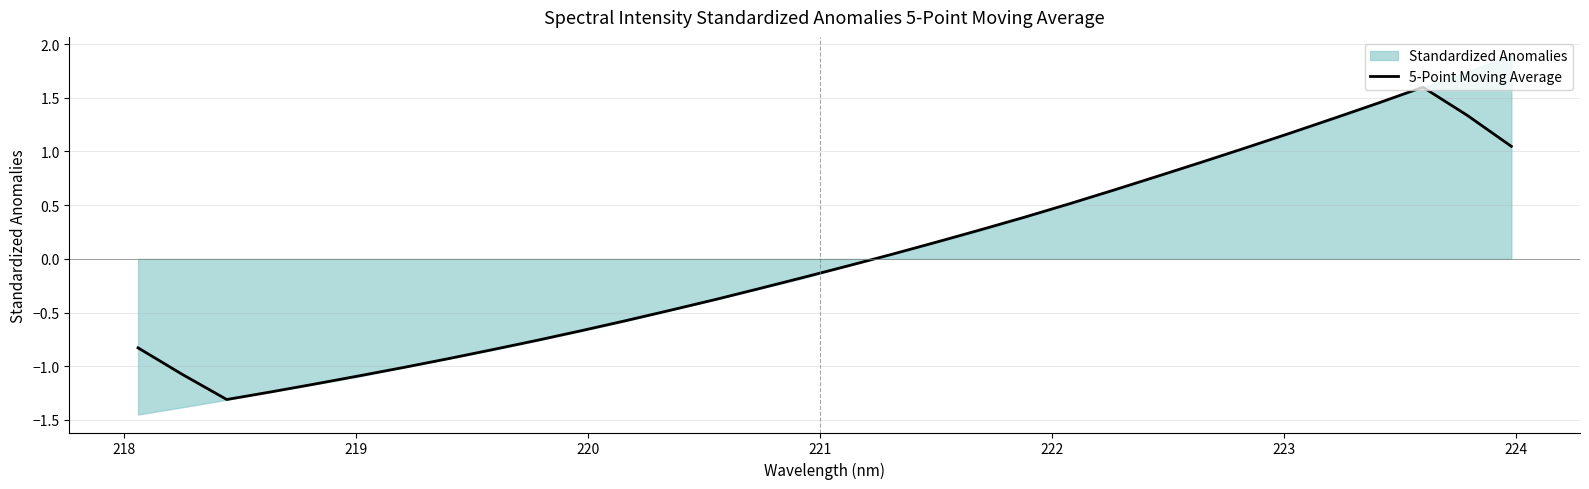

What is the highest value of the 5-Point Moving Average series?

1.6